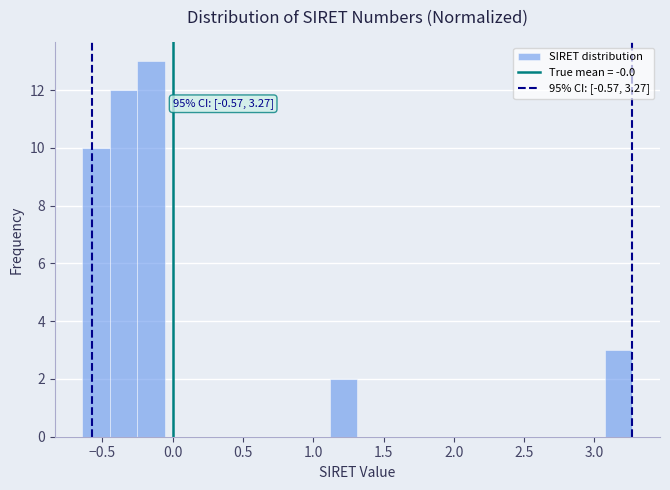

Read against the x-axis, roughly where is the centre of the tallest bar?

-0.15